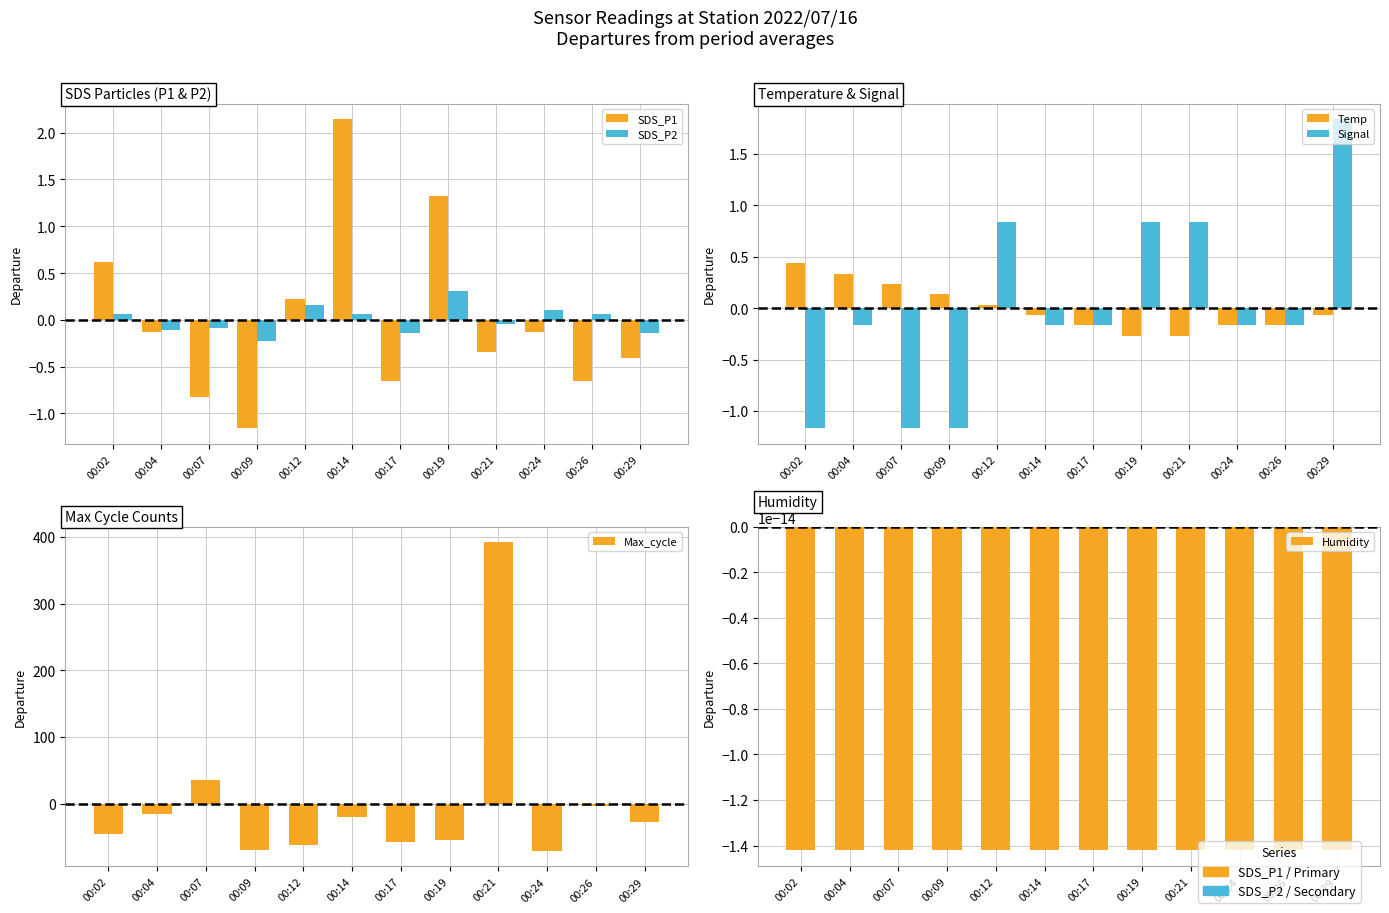

Rank the categories by SDS_P2 value from highest to lowest.

00:19, 00:12, 00:24, 00:02, 00:14, 00:26, 00:21, 00:07, 00:04, 00:17, 00:29, 00:09